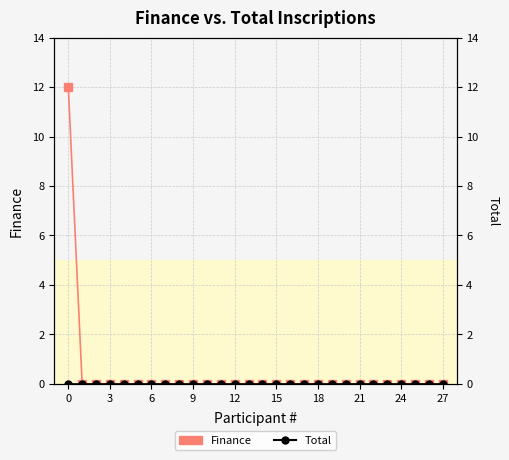

Rank the series by their maximum value, from highest to lowest.

Finance, Total